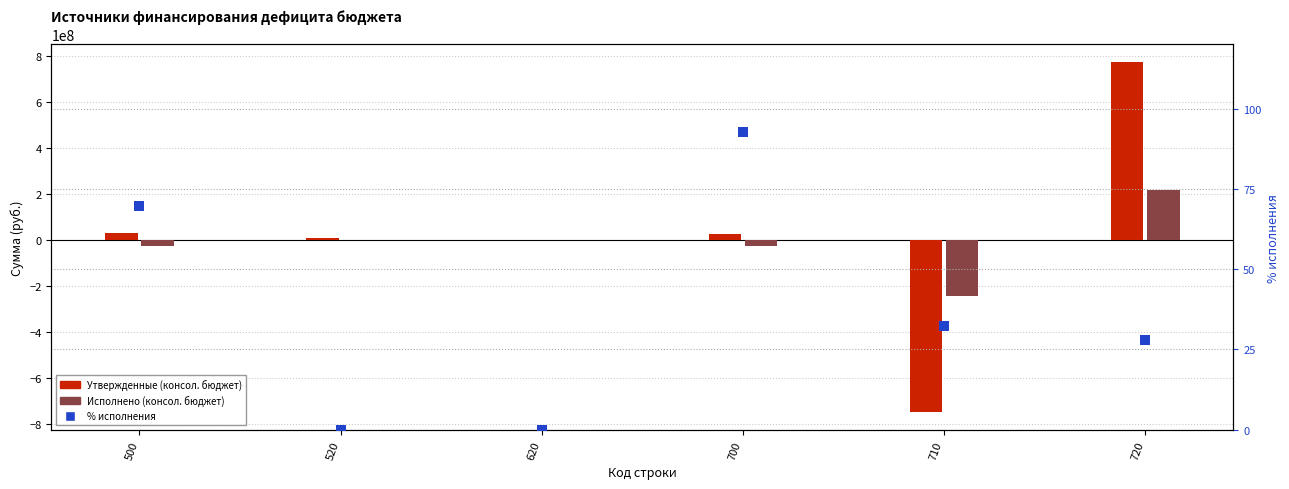

Is the value of Утвержденные (консол. бюджет) at 700 greater than the value of Исполнено (консол. бюджет) at 620?

Yes